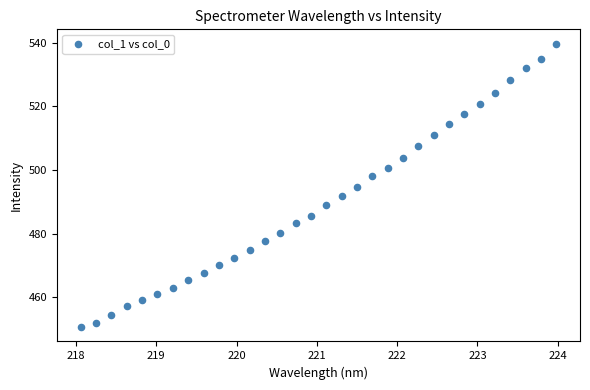

What is the range of X values (max minus min)?

5.9